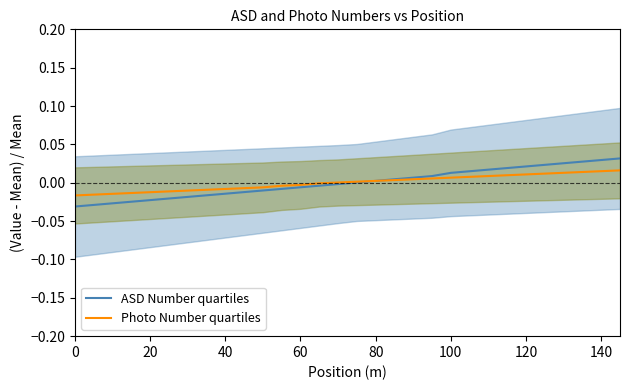

How many lines are shown in the chart?

2